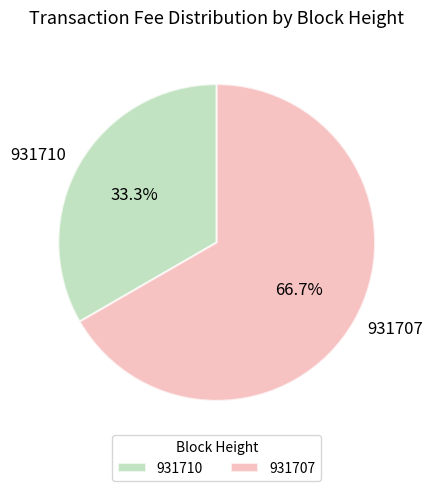

True or false: 931707 accounts for 67% of the total.

True